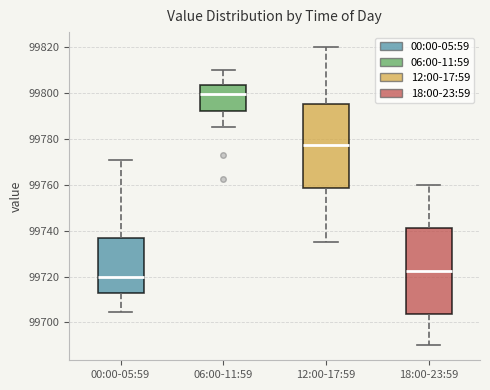

Which box's median line is the lowest?

00:00-05:59